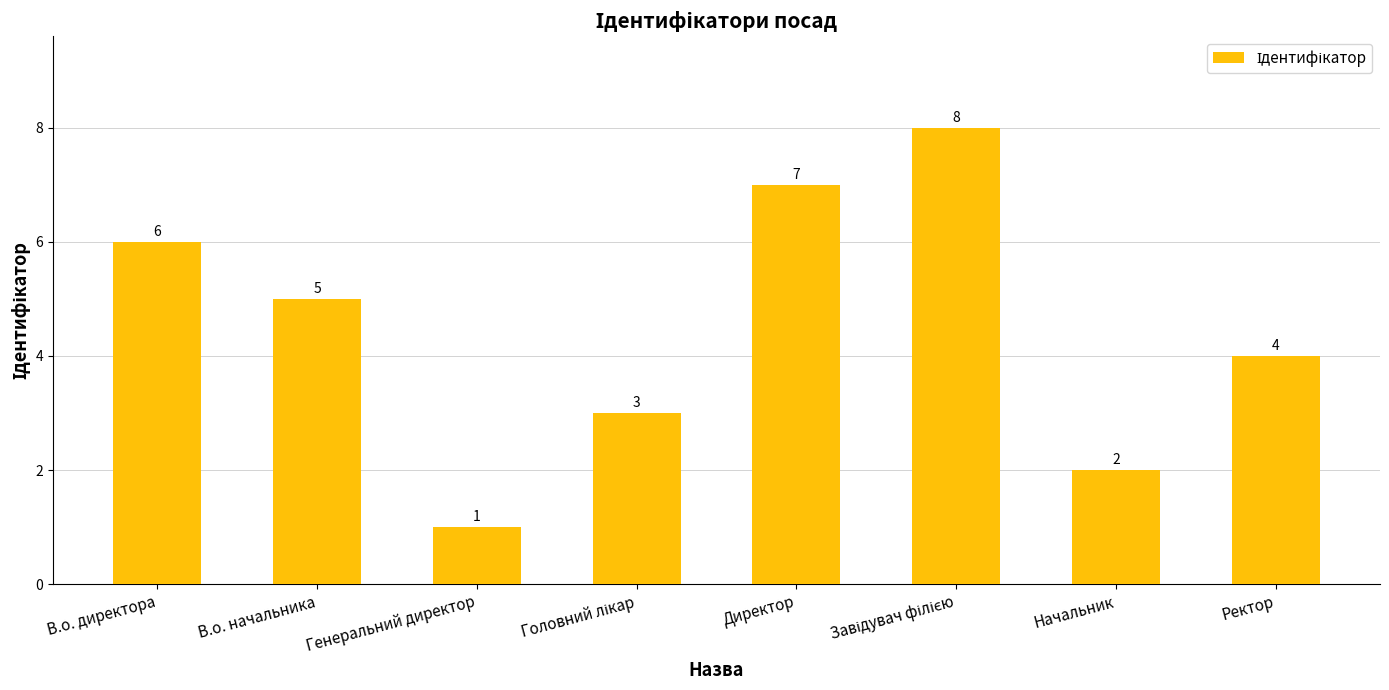

What is the maximum value shown in the chart?

8